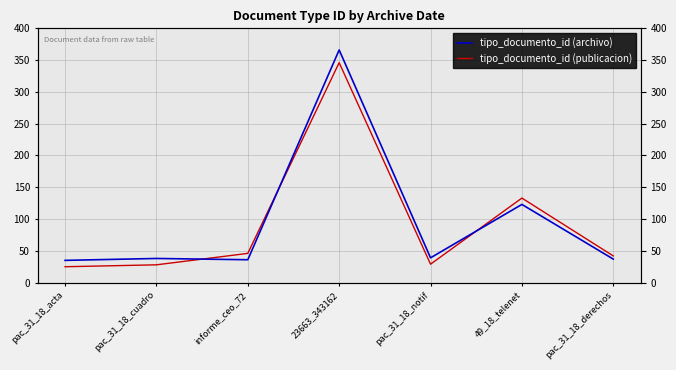

Rank the categories by tipo_documento_id (archivo) value from lowest to highest.

pac_31_18_acta, informe_ceo_72, pac_31_18_derechos, pac_31_18_cuadro, pac_31_18_notif, 49_18_telenet, 23663_343162